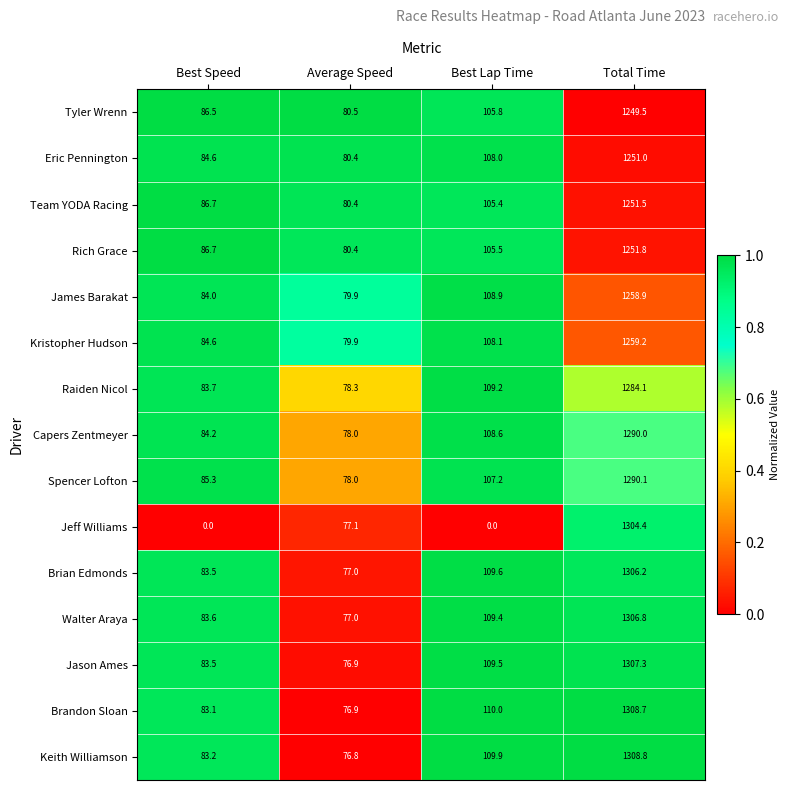

Which series has the largest range (max minus min)?

Jeff Williams